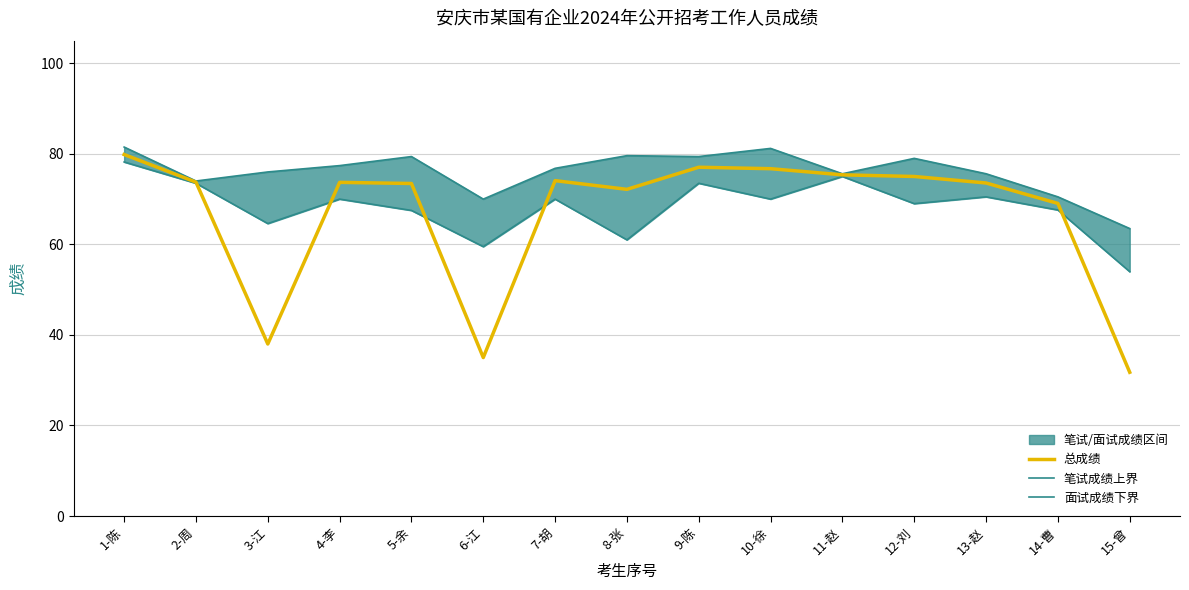

True or false: 面试成绩下界 and 笔试成绩上界 intersect in this chart.

False